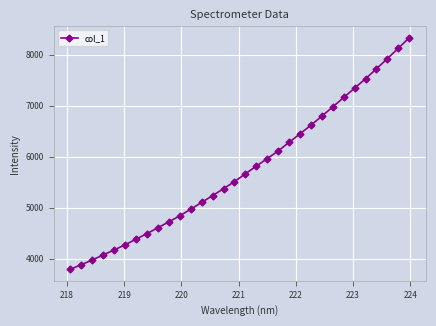

What is the value of the 14th point from the left?

5233.4